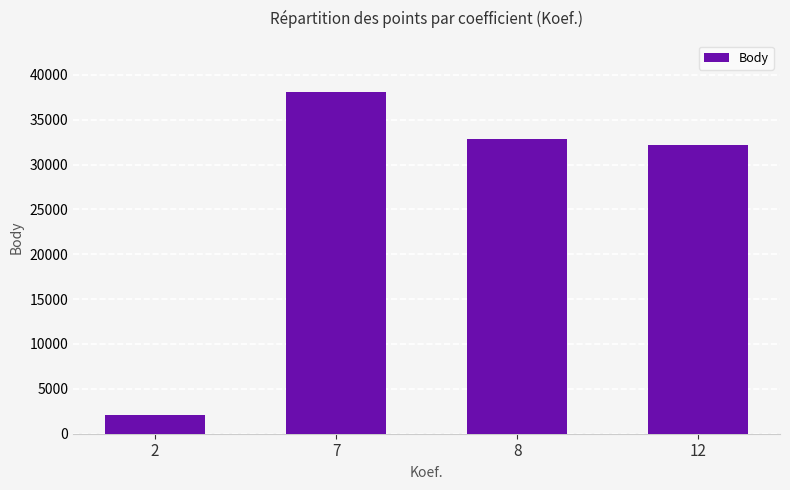

True or false: the data shows 38083 at 7.

True